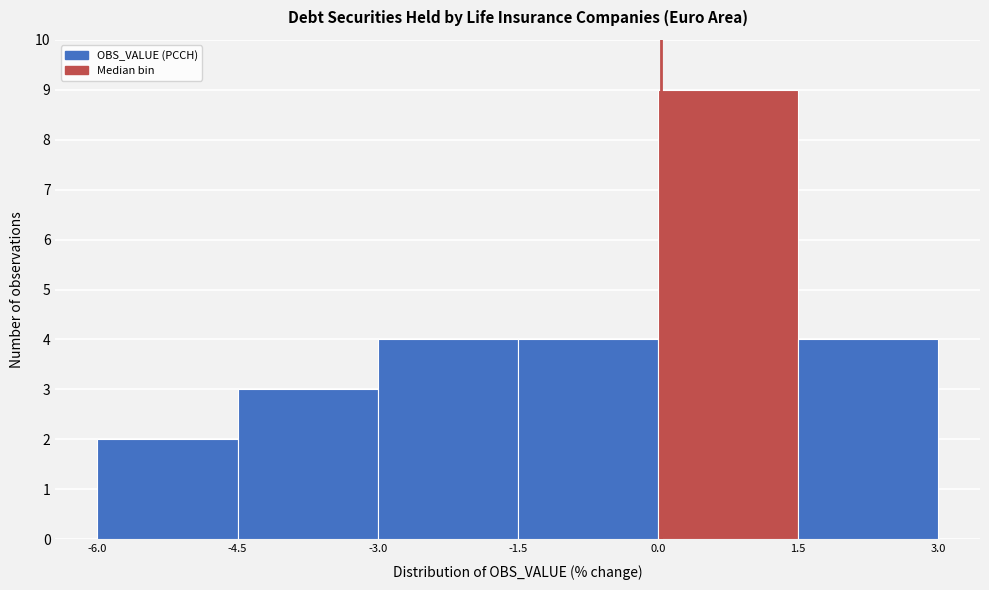

Which range on the x-axis has the tallest bar?

0.0 to 1.5